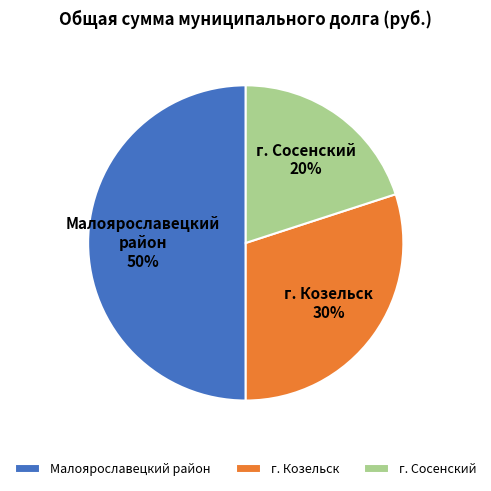

Rank the categories by value from highest to lowest.

Малоярославецкий район, г. Козельск, г. Сосенский